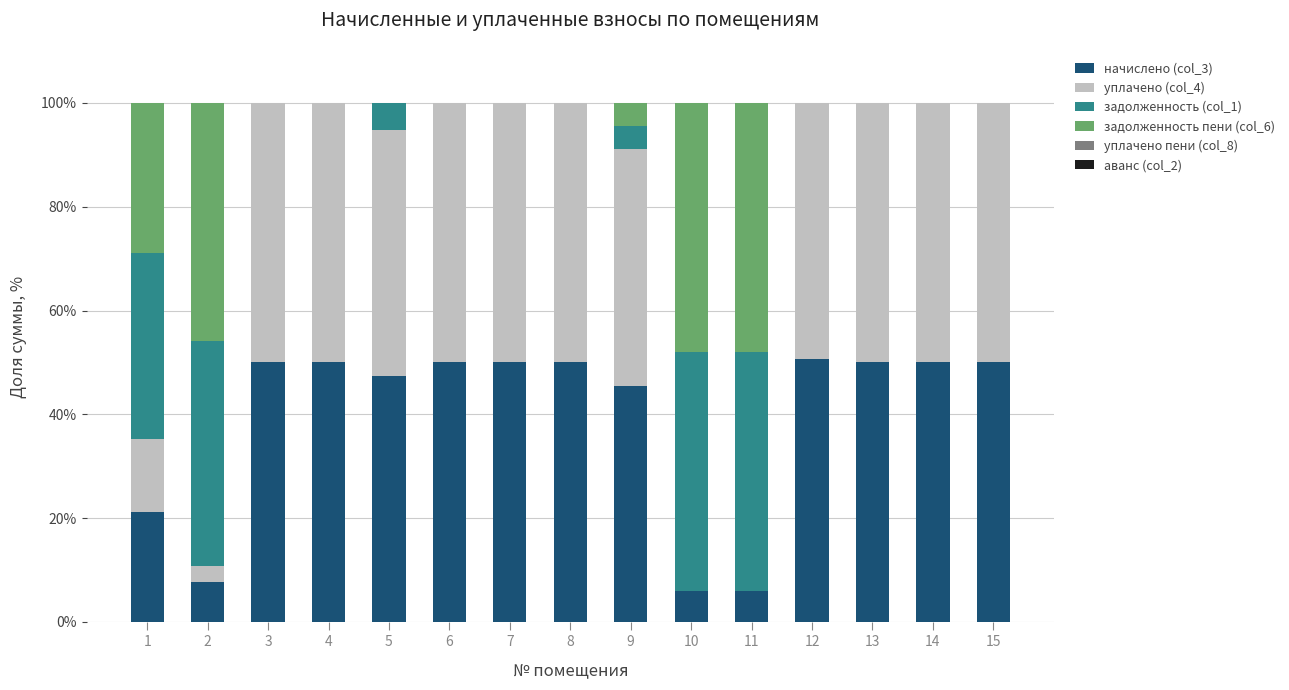

What is the highest value of the начислено (col_3) series?

50.7